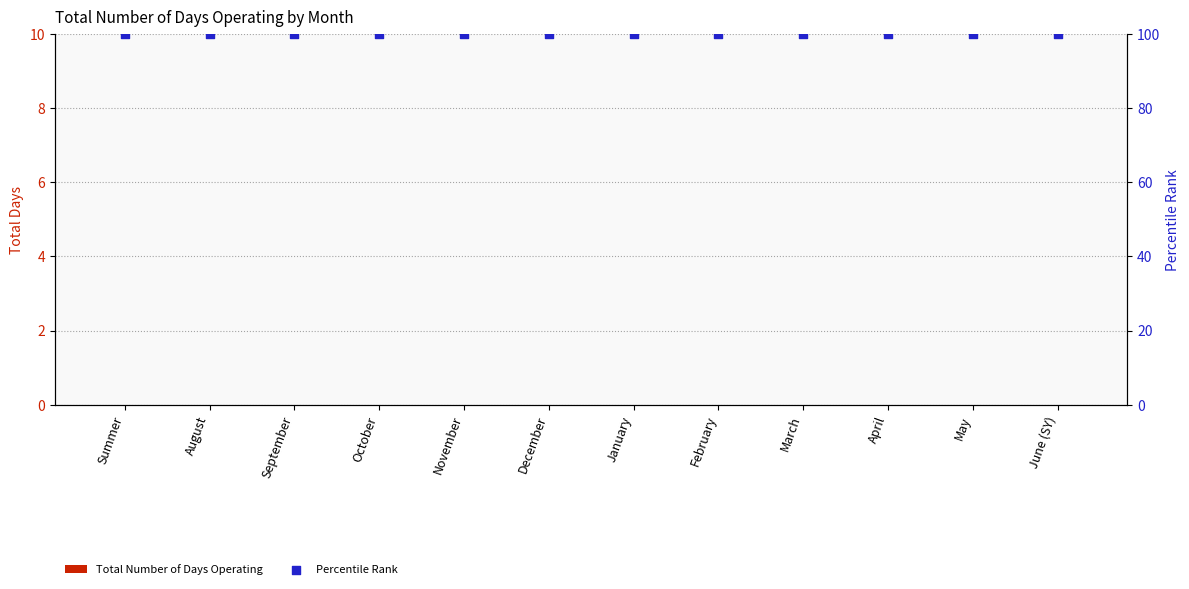

Which series has the largest total across all categories?

Percentile Rank